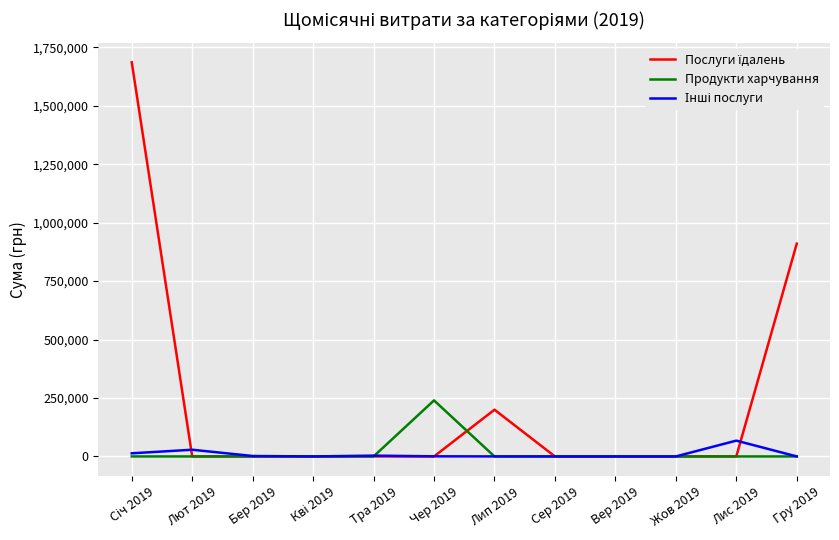

What is the spread (max minus min) of values at Гру 2019?

910020.3